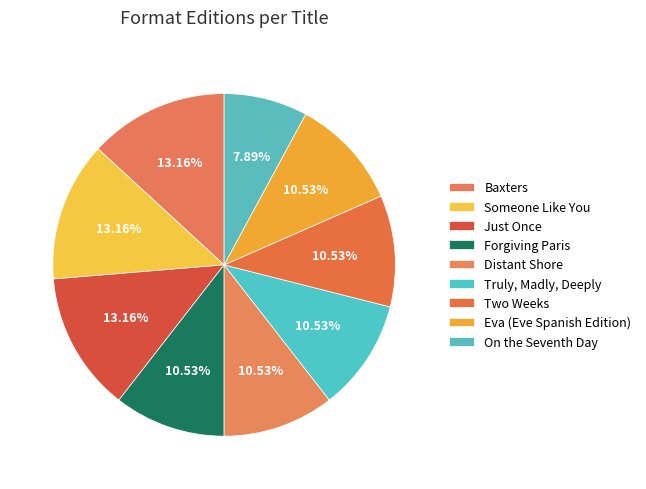

What is the smallest slice in the pie chart?

On the Seventh Day